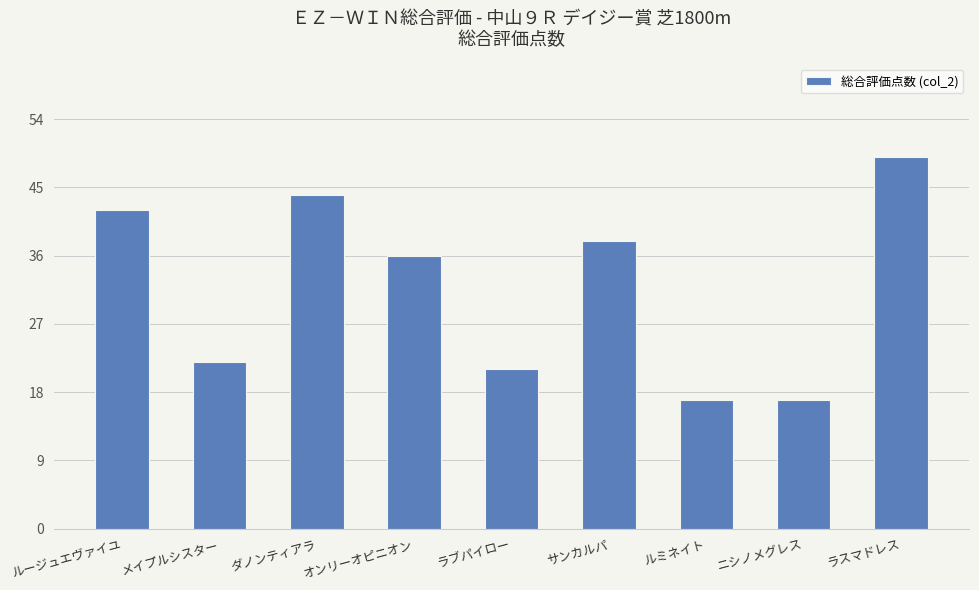

Where is the data nearest to the value 33?

オンリーオピニオン